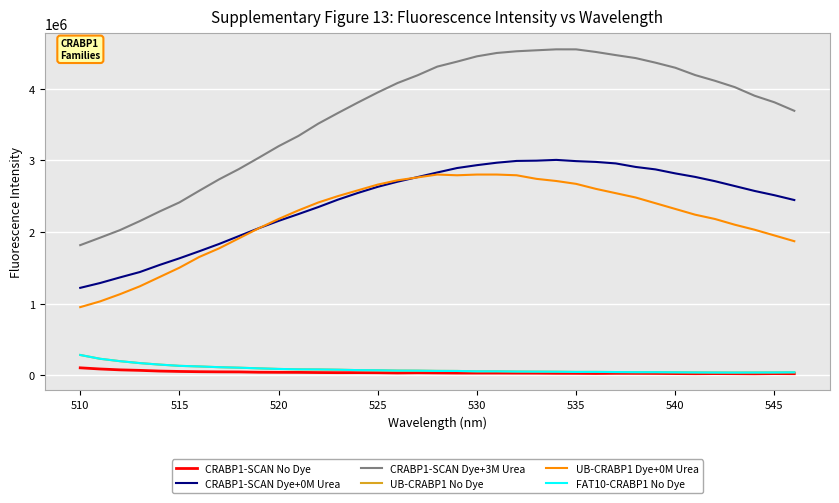

What is the difference between the maximum and minimum values in the CRABP1-SCAN Dye+0M Urea series?

1785404.0